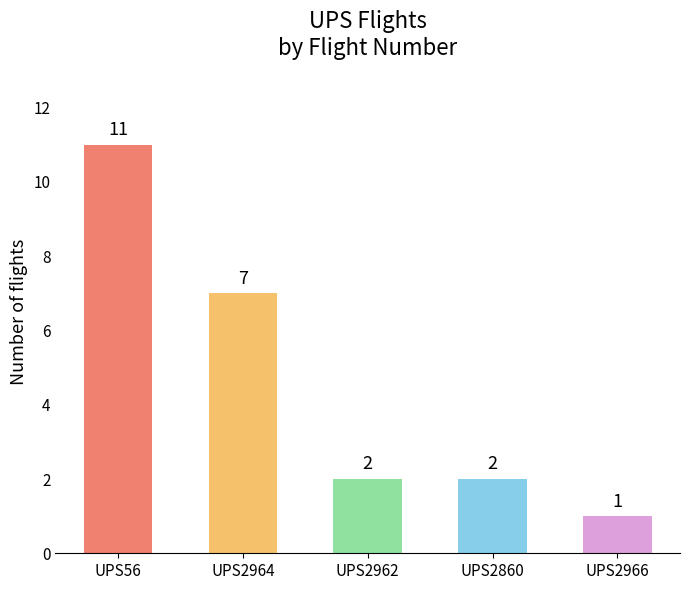

Which label corresponds to the smallest value in the chart?

UPS2966